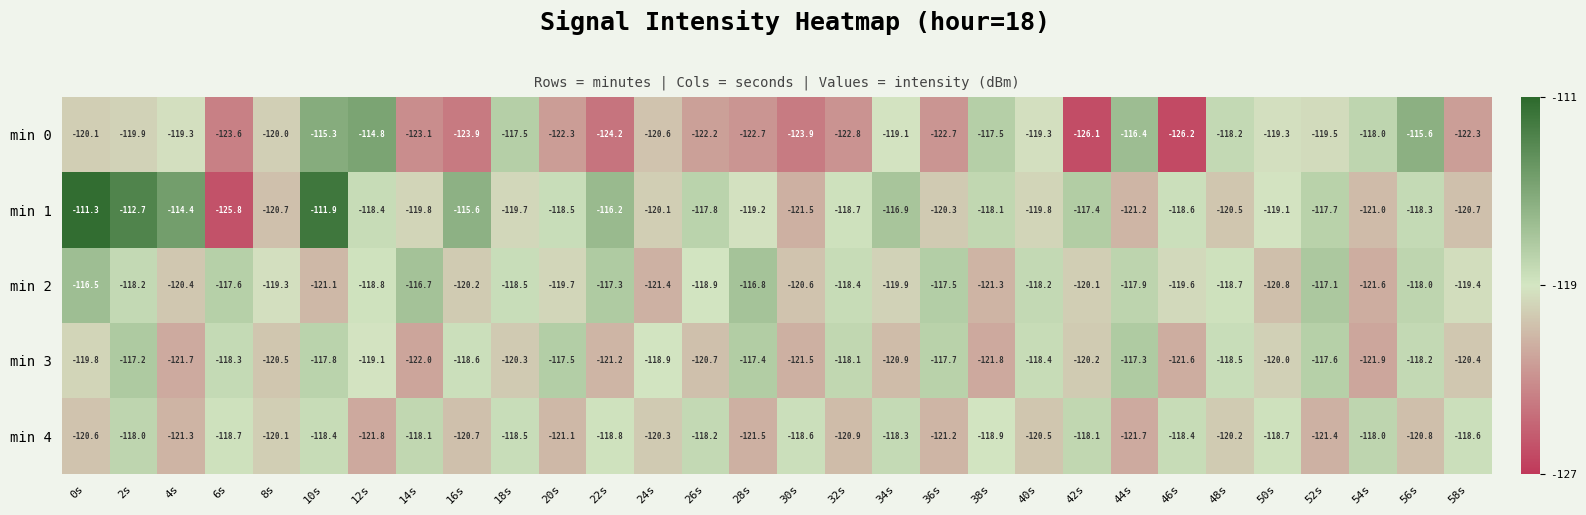

At which label does min 2 first exceed -118?

0s